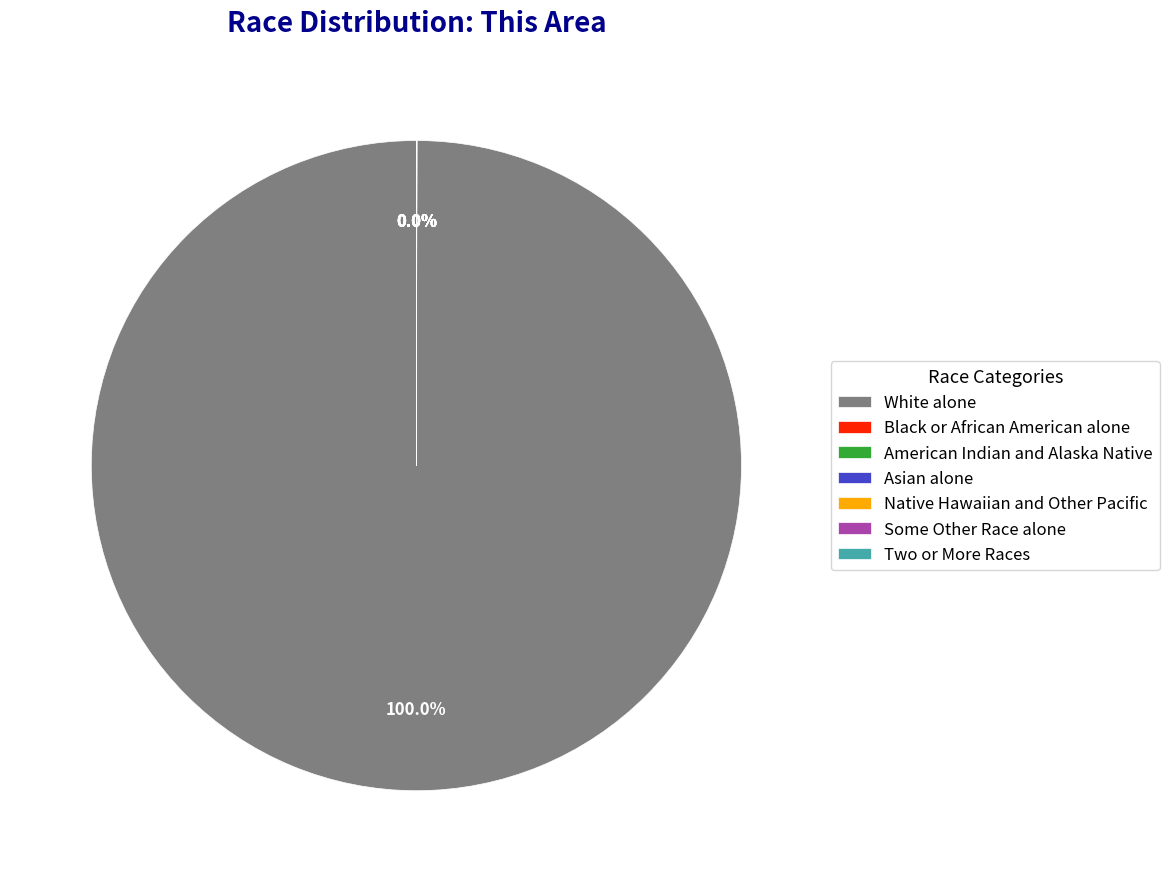

What is the largest slice in the pie chart?

White alone